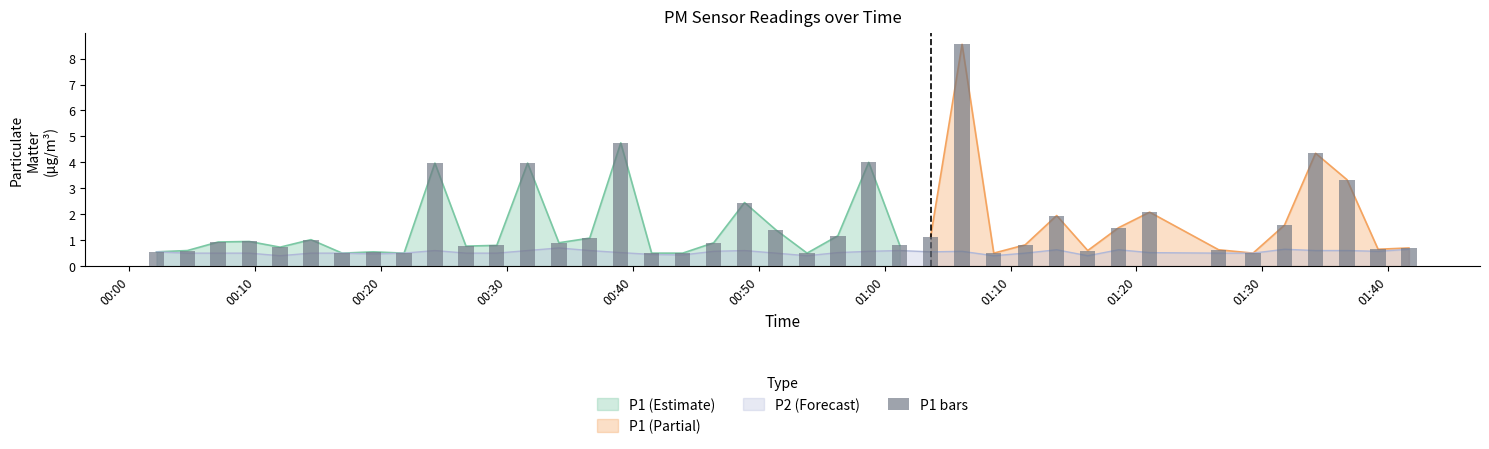

How many bars are there in total?

40